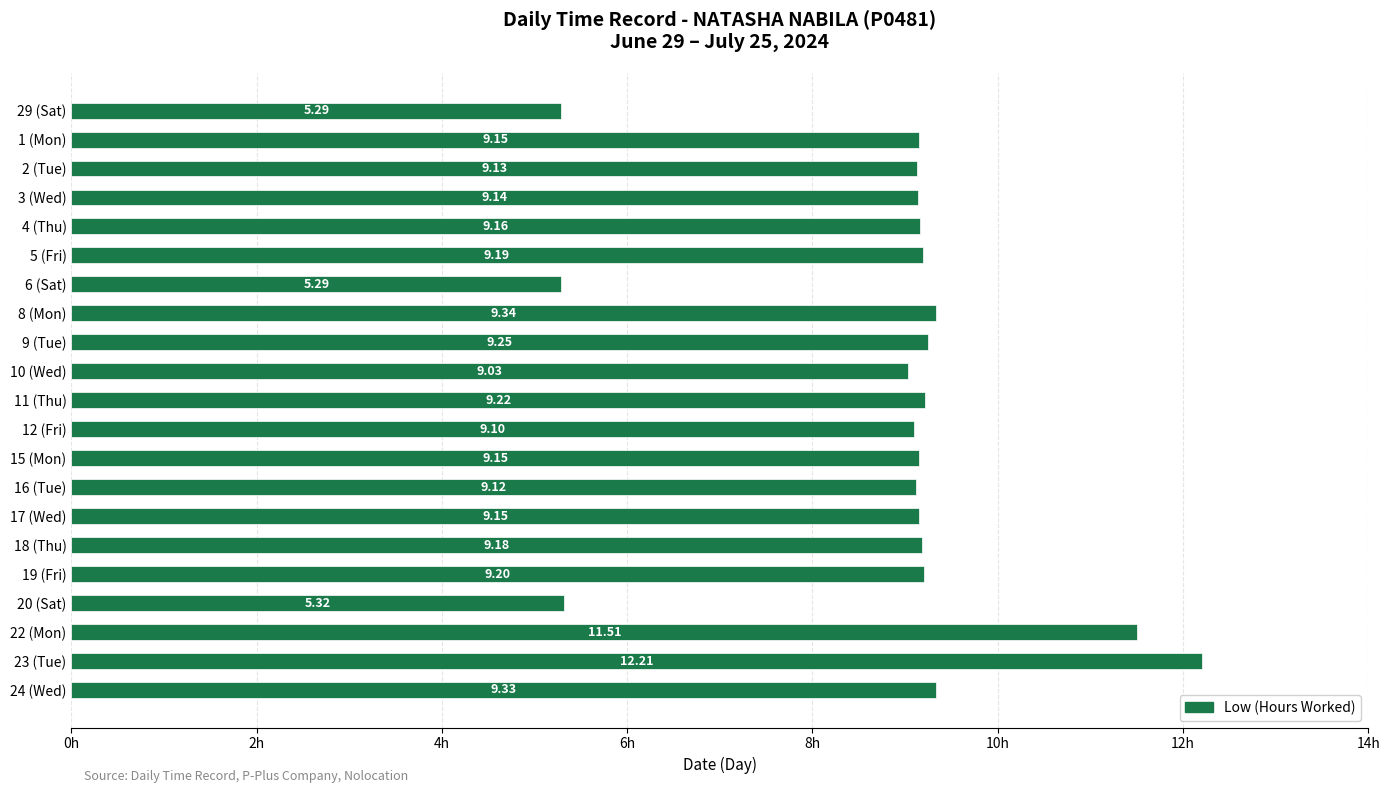

Approximately how many times larger is the value at 18 (Thu) compared to 11 (Thu)?

1.0